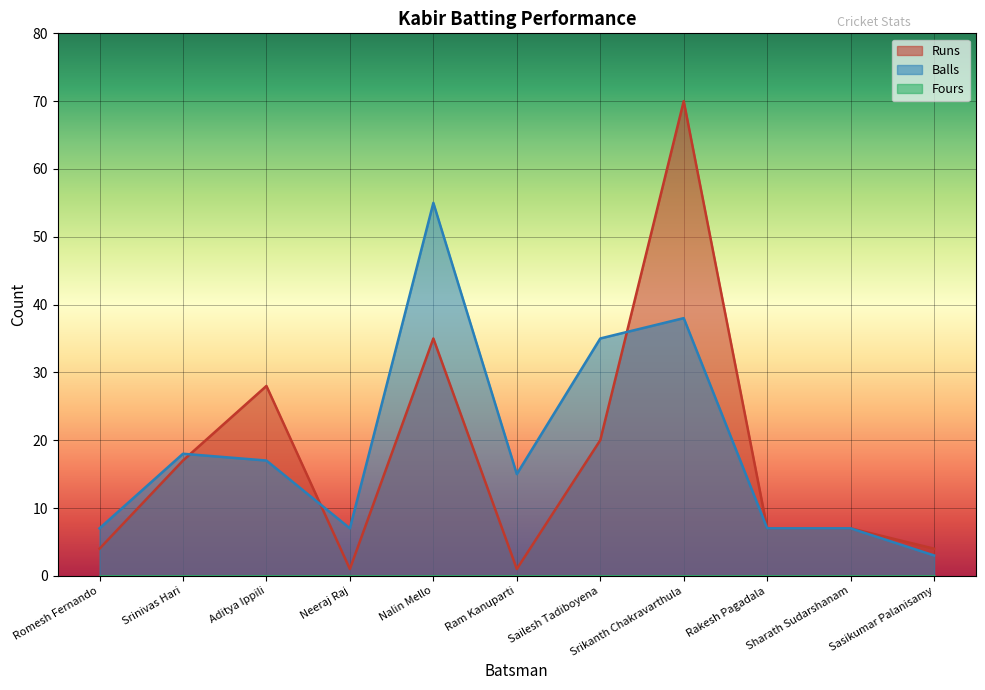

True or false: Balls has more than 0 points higher than both neighbors.

True